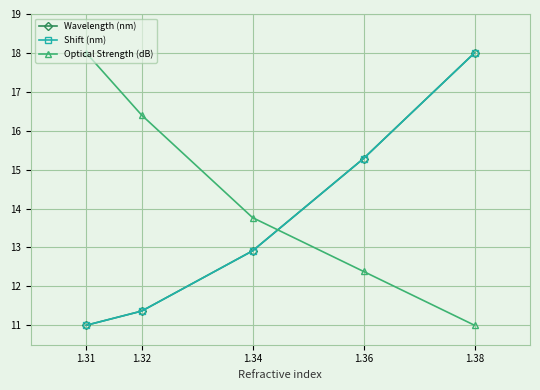

What is the value of the Optical Strength (dB) point at the 3rd from the left?

13.8